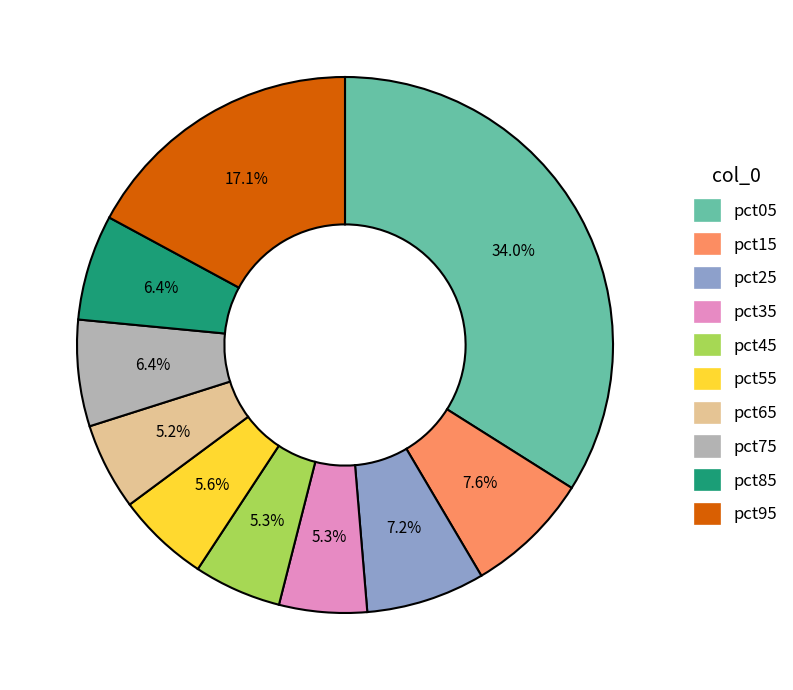

Which slice is the largest?

pct05